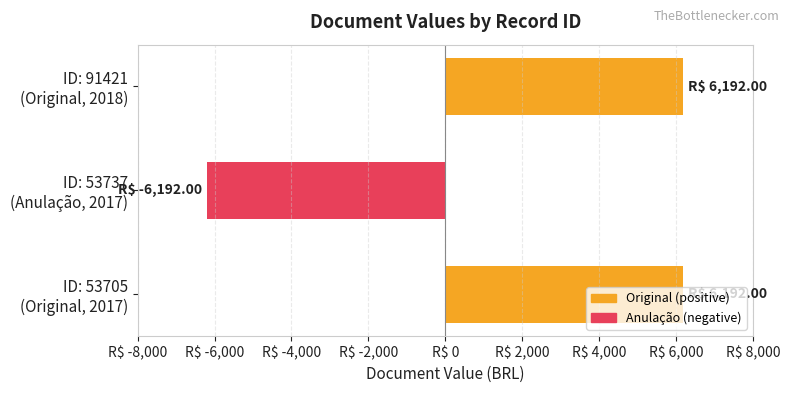

Are the bars horizontal?

Yes